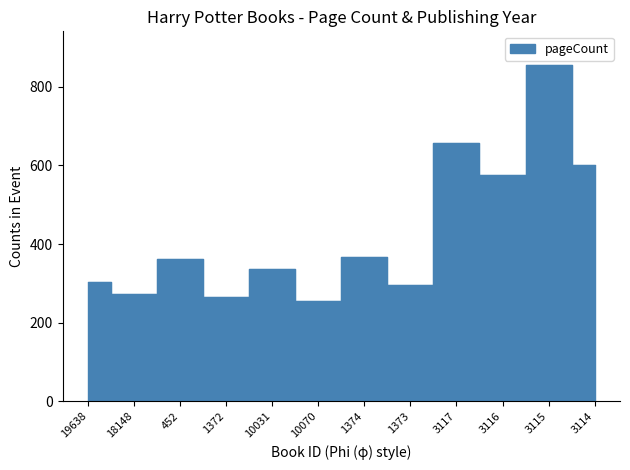

Does the chart display data point markers on the line(s)?

No